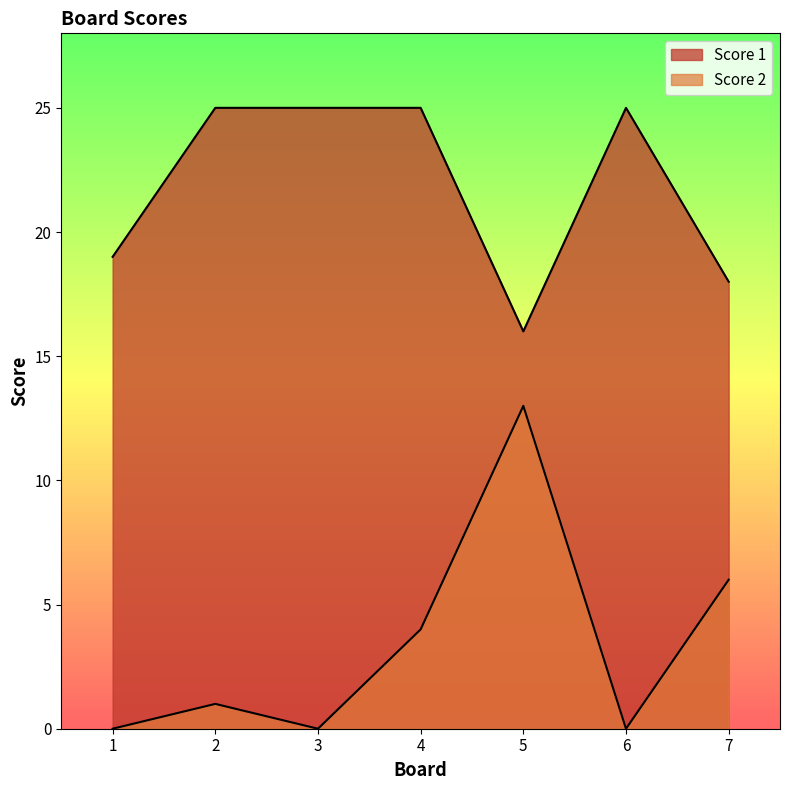

What is the average value of the Score 1 series?

22